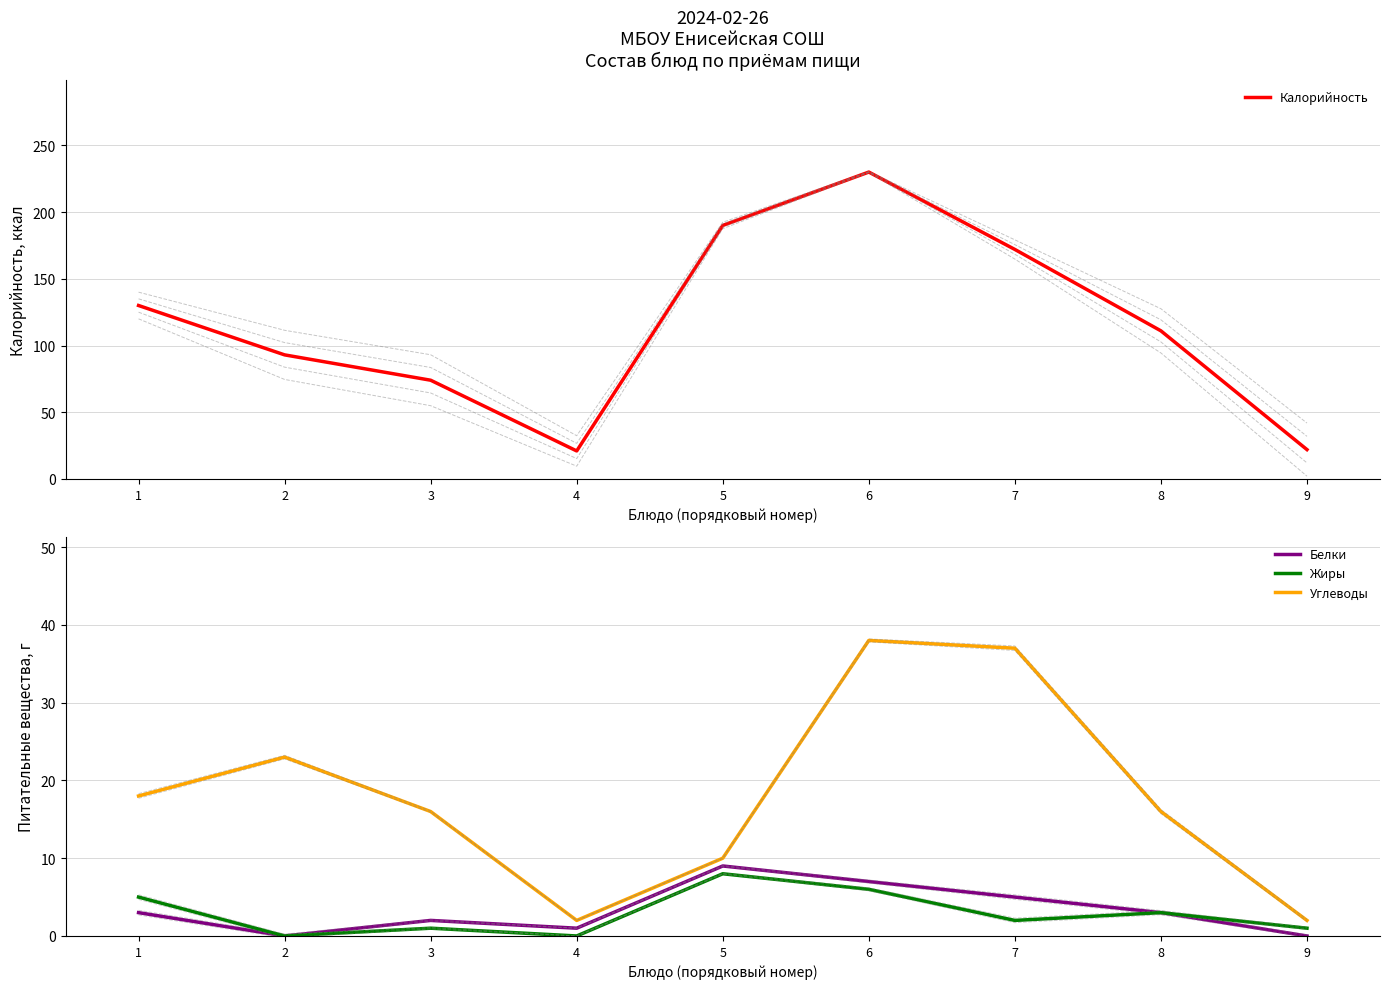

Where is the first local minimum for Белки?

2